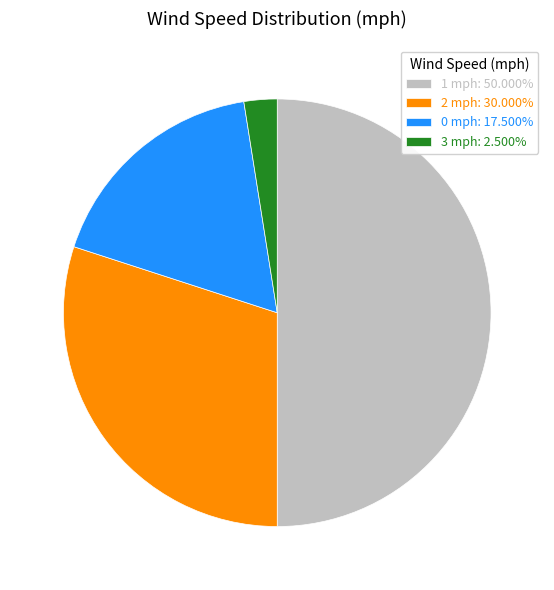

Combined, do 0 mph: 17.500% and 3 mph: 2.500% account for over 50%?

No